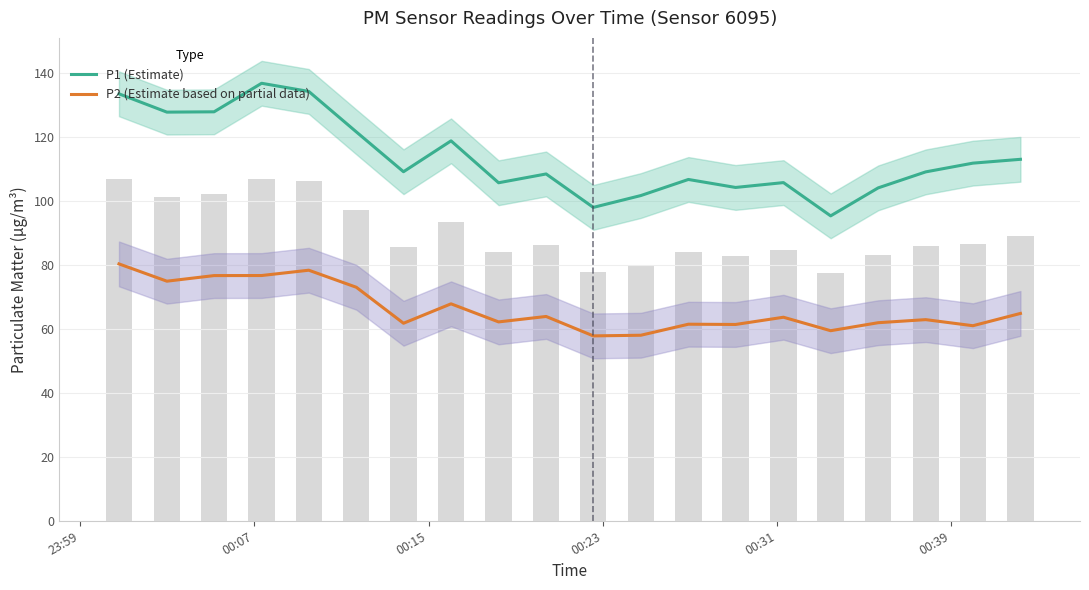

What is the average value of the P2 (Estimate based on partial data) series?

66.4